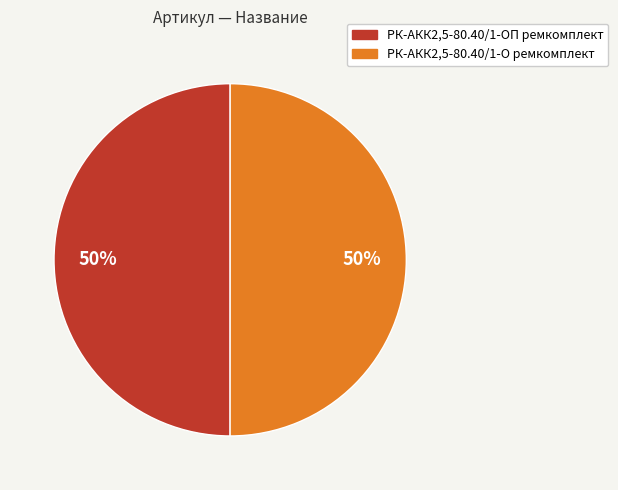

Is the sum of РК-АКК2,5-80.40/1-ОП ремкомплект and РК-АКК2,5-80.40/1-О ремкомплект greater than half?

Yes